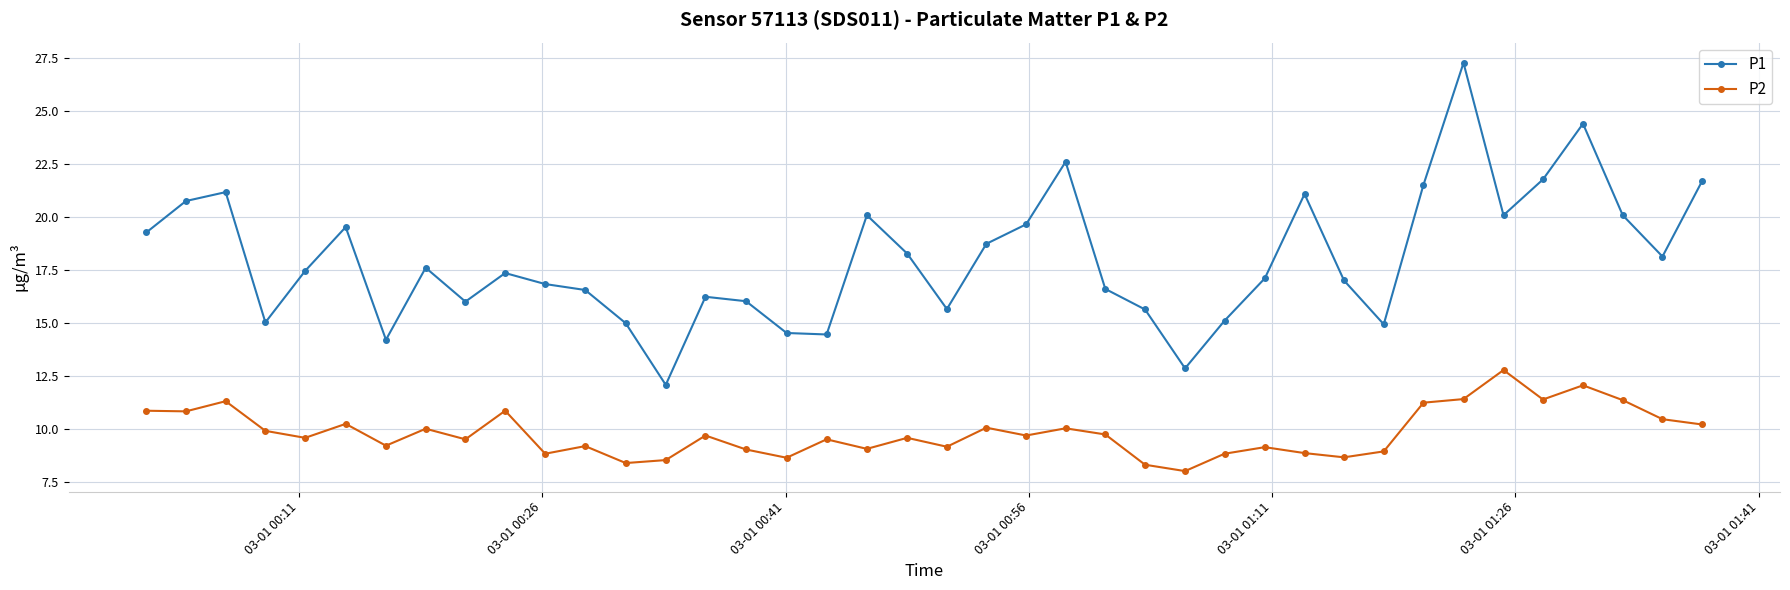

What is the difference between the second highest and minimum values in the P1 series?

12.3